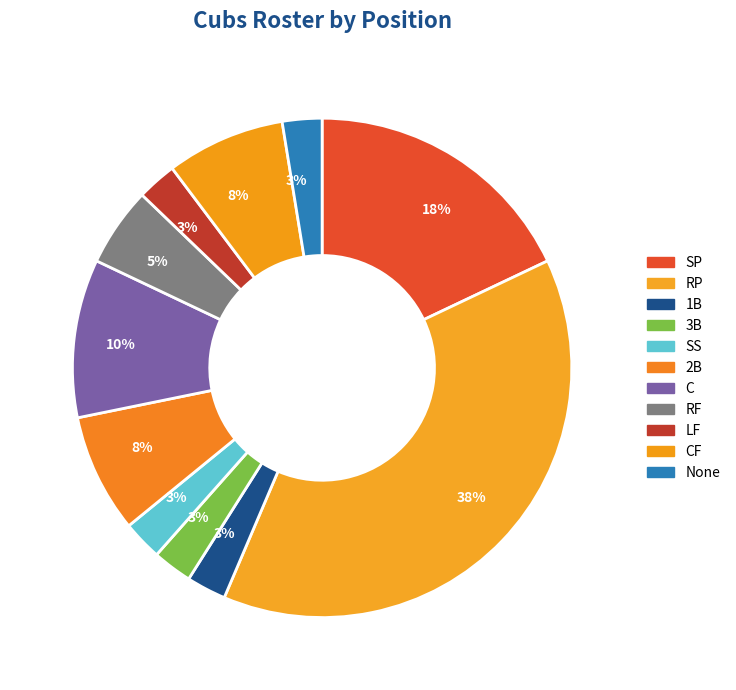

How many segments does this pie chart have?

11